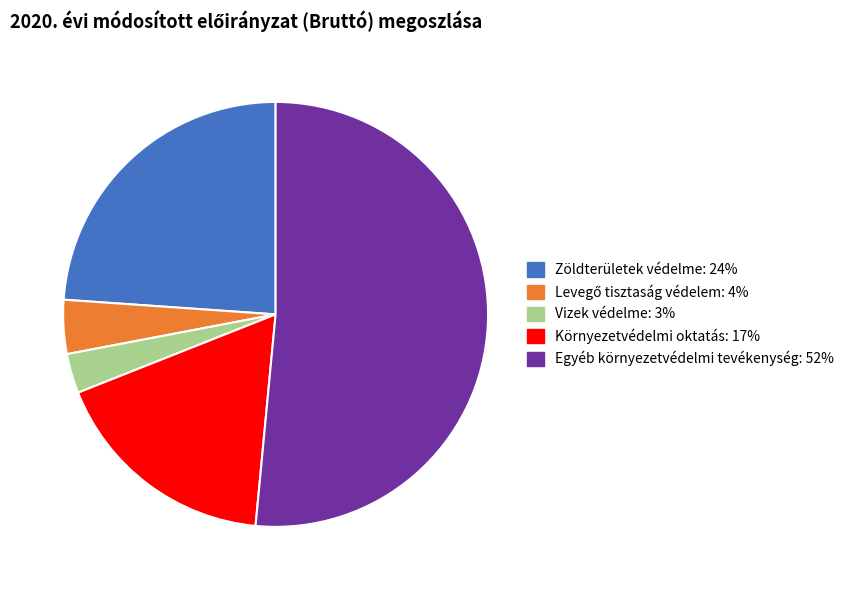

How many segments does this pie chart have?

5